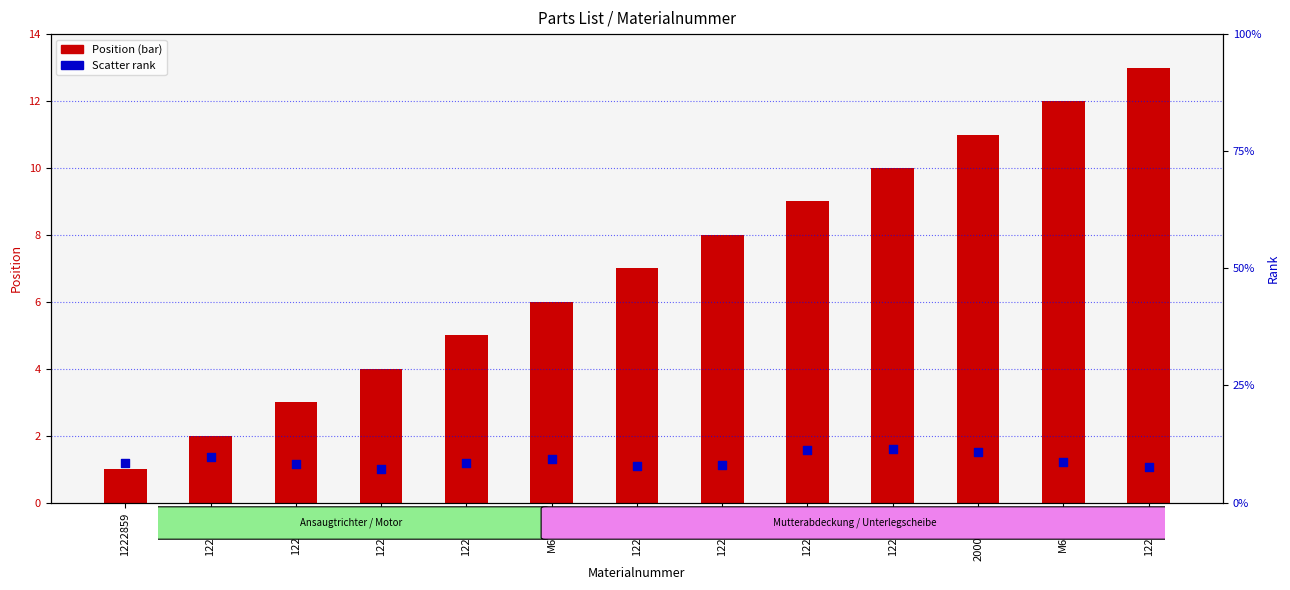

What are all the series names shown in the legend?

Position (bar), Scatter rank